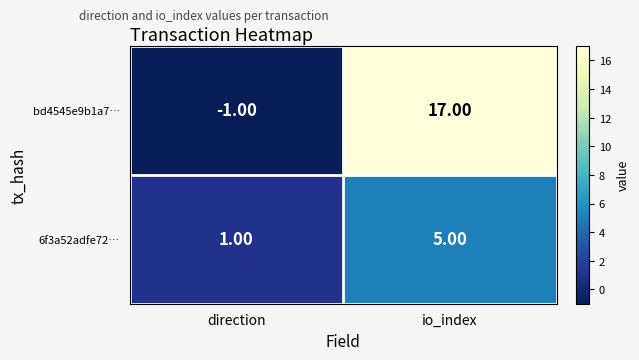

What is the smallest value displayed?

-1